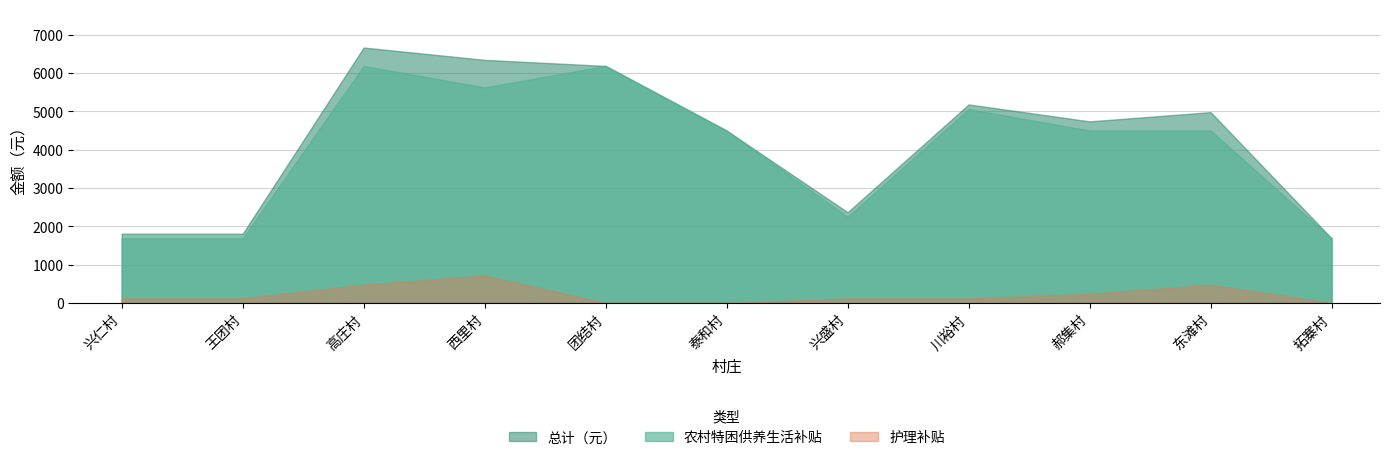

True or false: 护理补贴 and 农村特困供养生活补贴 intersect in this chart.

False